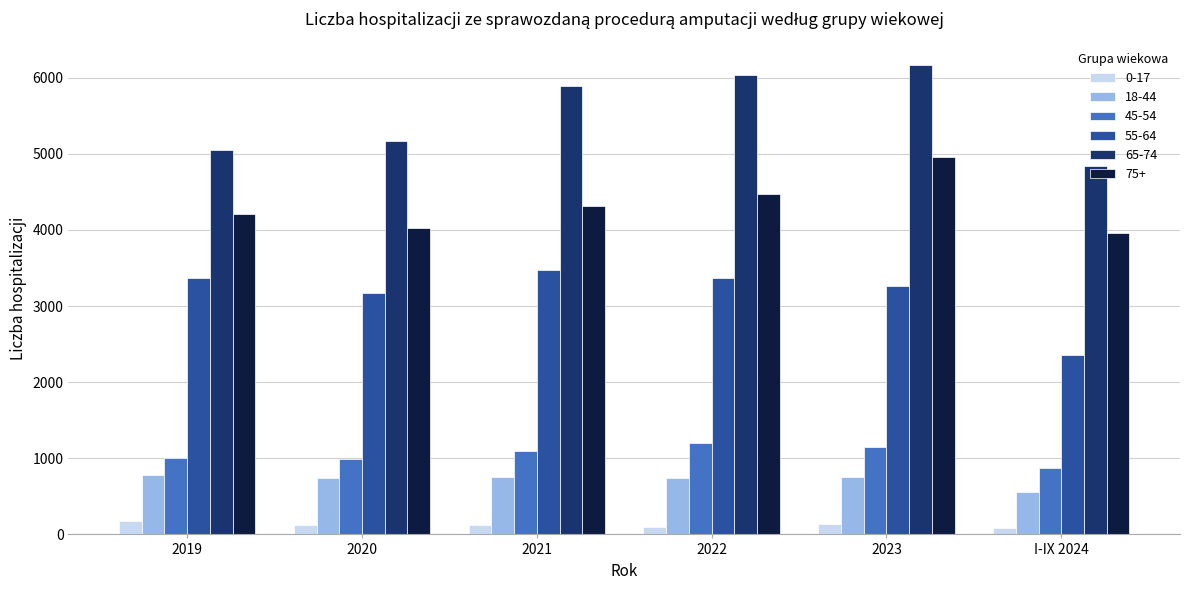

What is the maximum value shown in the chart?

6167